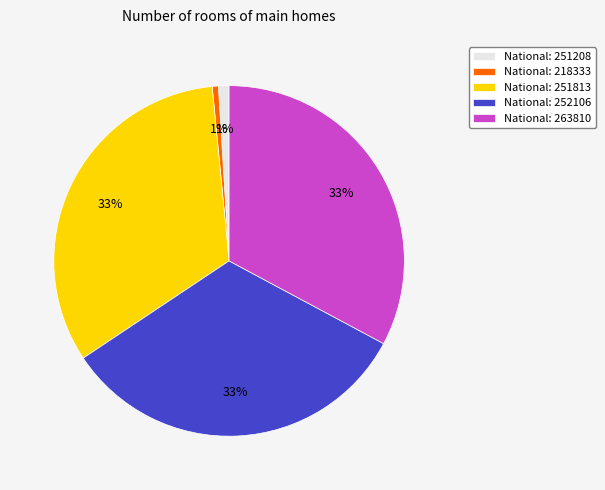

To the nearest percent, what percentage of the pie is National: 218333?

1%